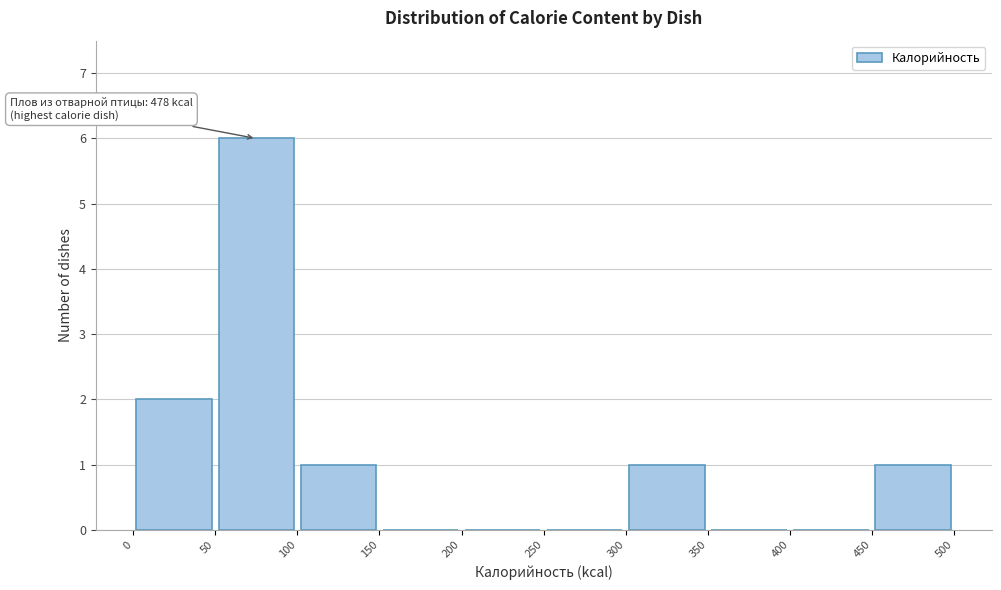

Over which range of the x-axis is the bar tallest?

50 to 100